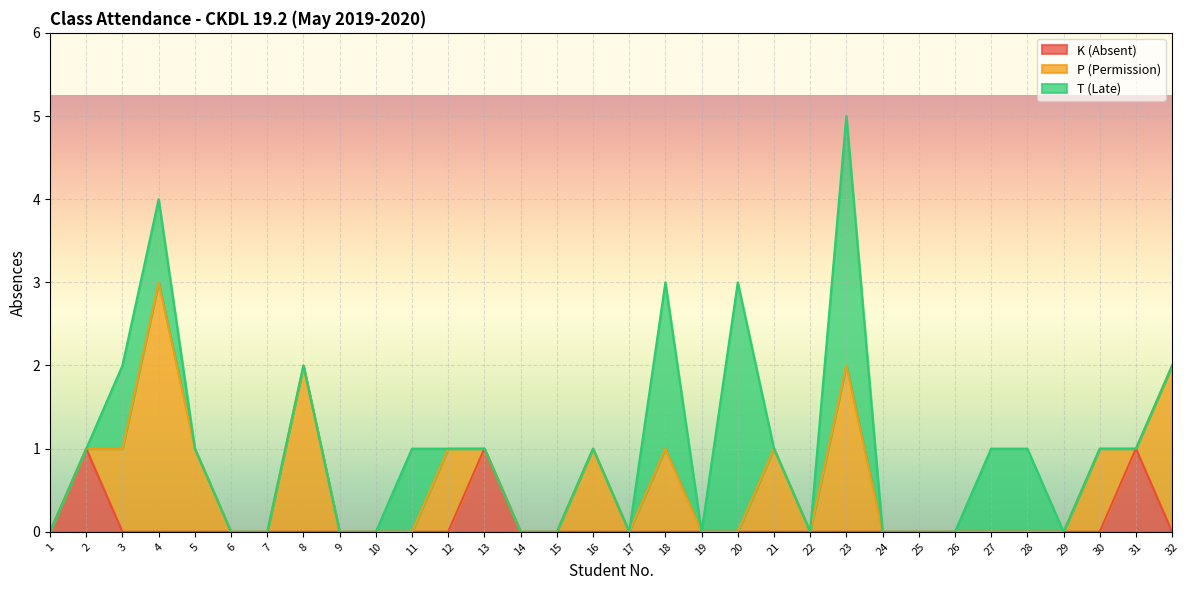

Which category has the lowest value across all series?

1